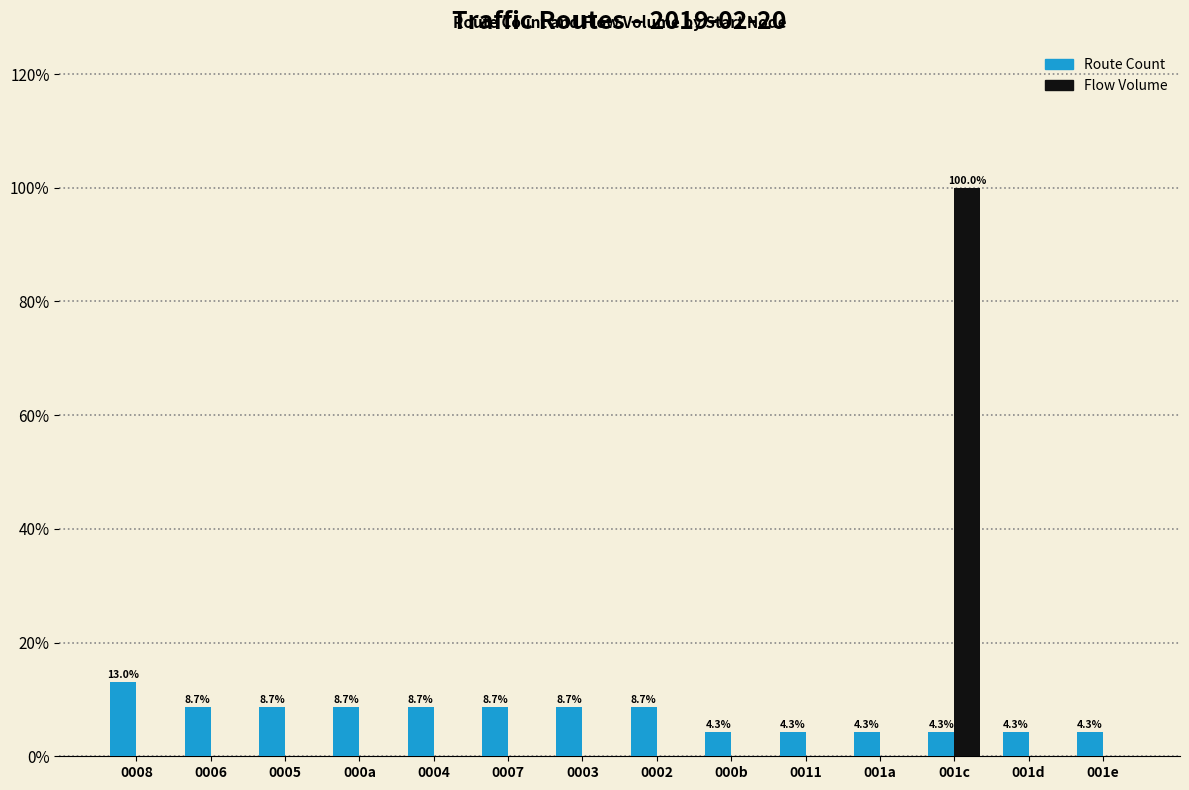

Is it true that Flow Volume equals 0.0 at 0004?

True